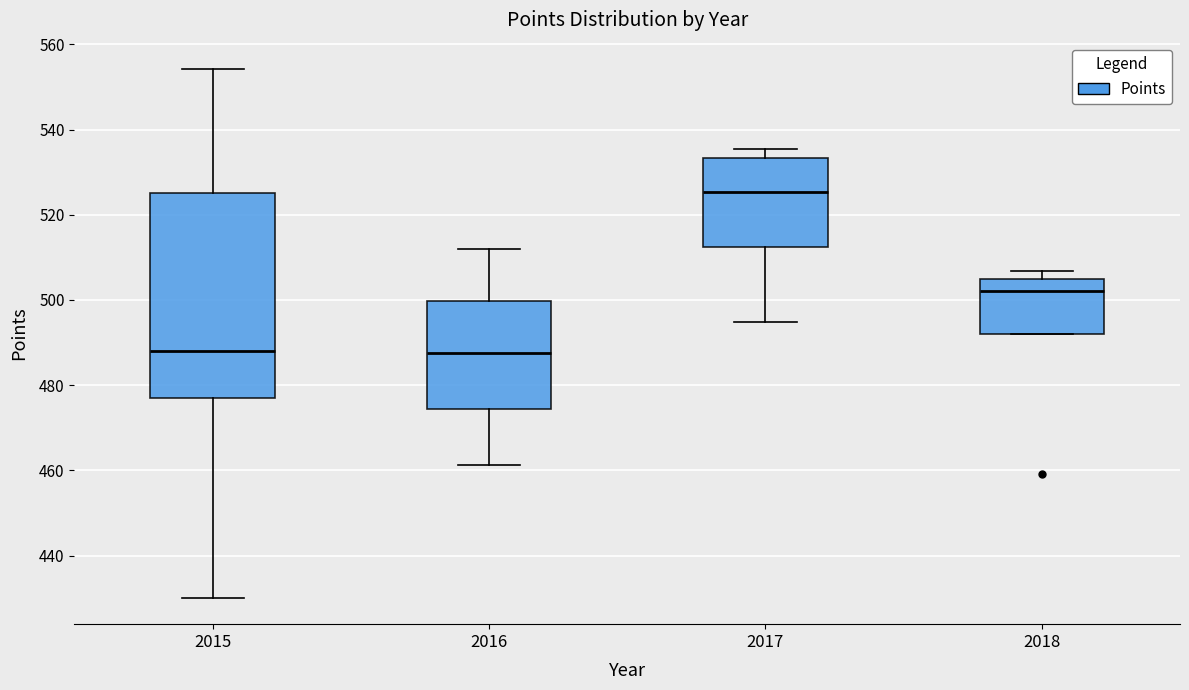

Where is the upper edge of the box at x = 2016 on the y-axis? The values are not printed on the chart, so give them approximately, as read against the axis.

500